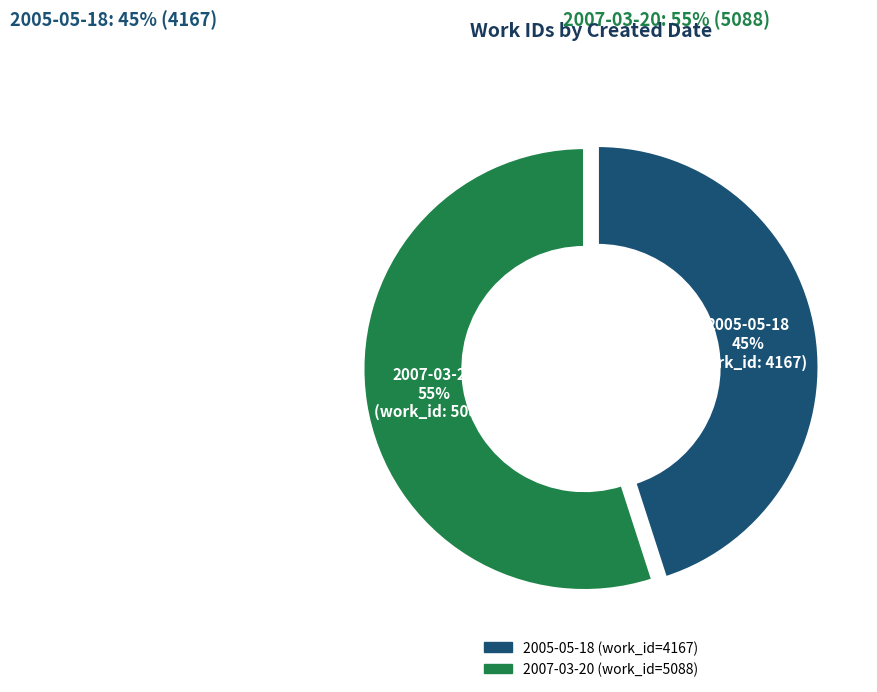

Count the number of slices in the pie.

2